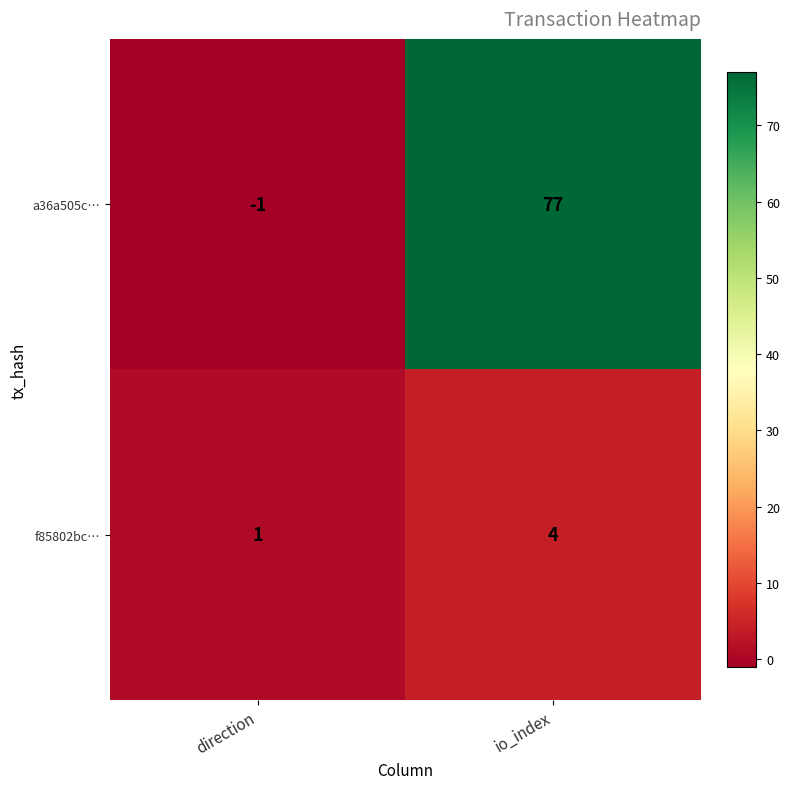

How many data points in f85802bc… are less than 4?

1